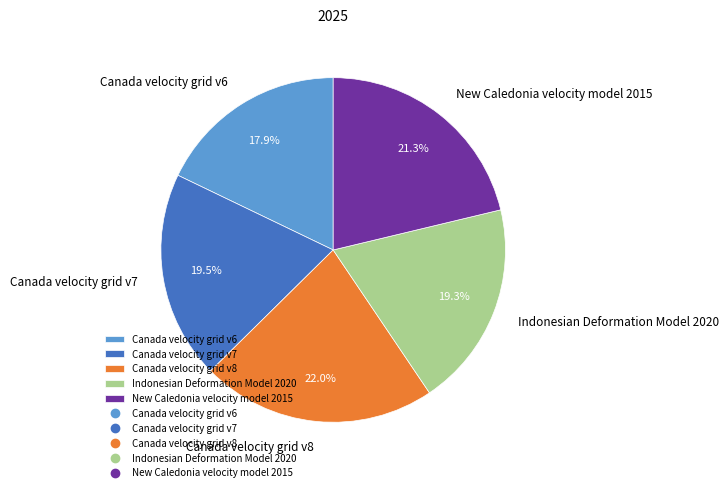

Is there any slice that represents more than half of the pie?

No